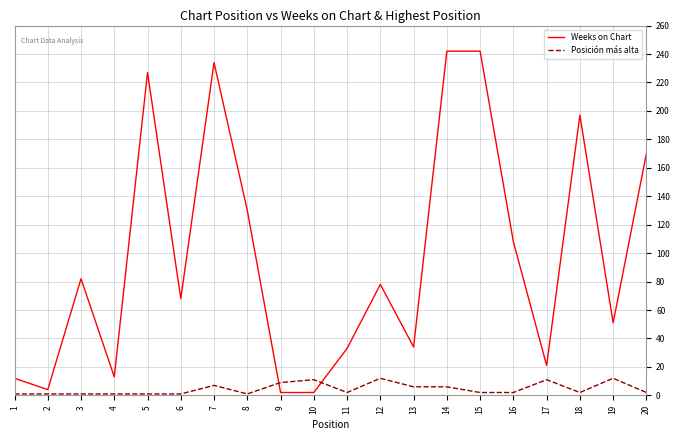

Is this an area chart (filled region under the line)?

No